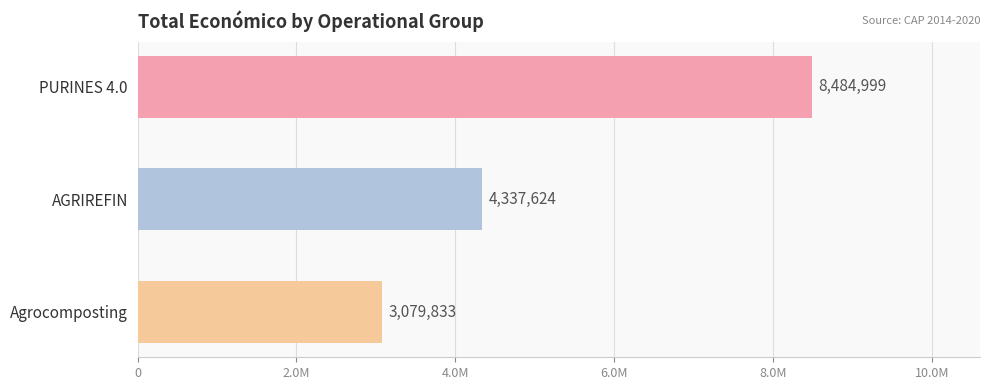

What is the difference between the maximum and minimum values?

5405166